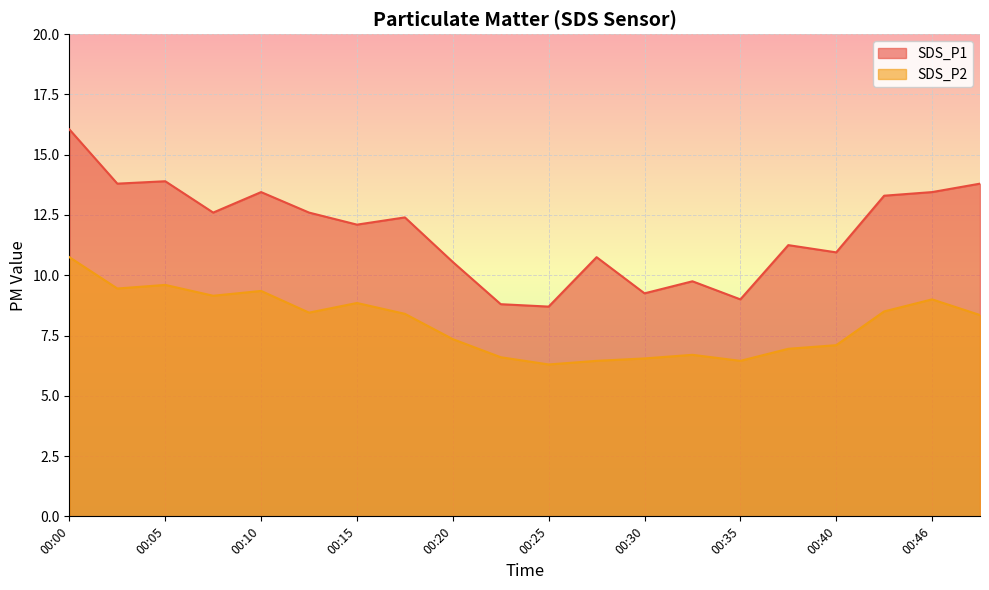

Reading right to left, extract all data points from this chart.

SDS_P1: 00:48=13.8	00:46=13.4	00:43=13.3	00:40=10.9	00:38=11.2	00:35=9.0	00:33=9.8	00:30=9.2	00:28=10.8	00:25=8.7	00:23=8.8	00:20=10.6	00:17=12.4	00:15=12.1	00:12=12.6	00:10=13.4	00:07=12.6	00:05=13.9	00:02=13.8	00:00=16.1
SDS_P2: 00:48=8.3	00:46=9.0	00:43=8.5	00:40=7.1	00:38=7.0	00:35=6.5	00:33=6.7	00:30=6.5	00:28=6.5	00:25=6.3	00:23=6.6	00:20=7.3	00:17=8.4	00:15=8.8	00:12=8.4	00:10=9.3	00:07=9.2	00:05=9.6	00:02=9.4	00:00=10.8